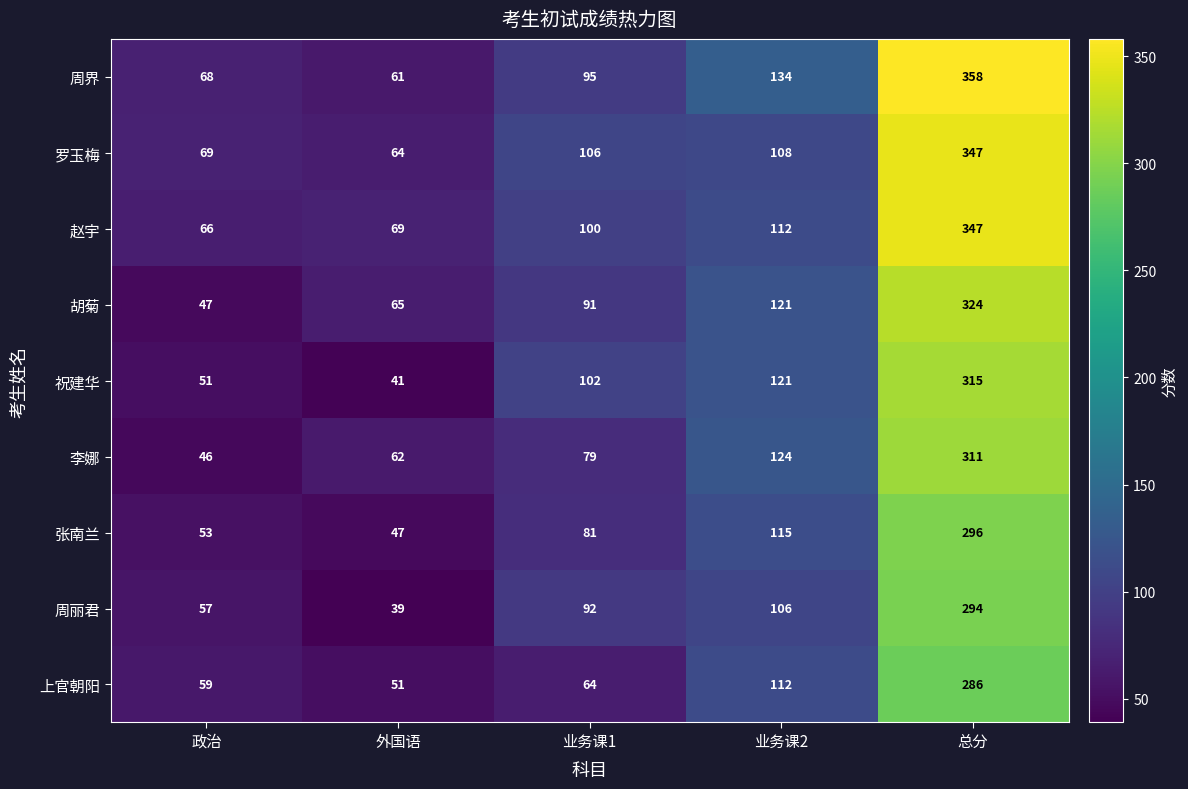

List the labels in order of 祝建华 value, smallest first.

外国语, 政治, 业务课1, 业务课2, 总分